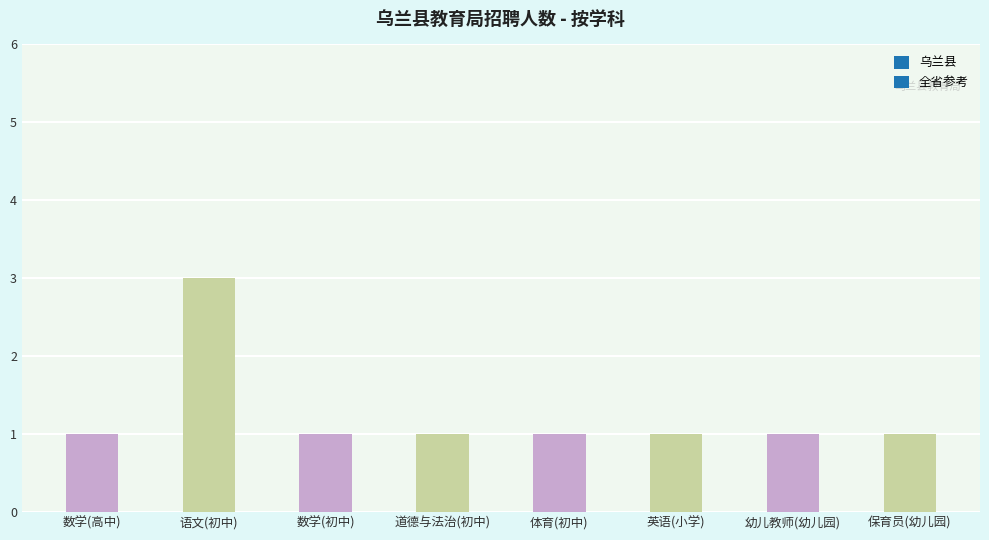

What value does the data have at 语文(初中)?

3